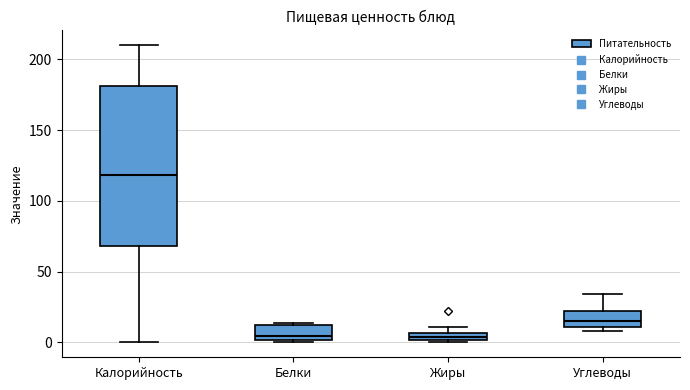

Where does the lower whisker of the box for Калорийность end on the y-axis? The values are not printed on the chart, so give them approximately, as read against the axis.

0